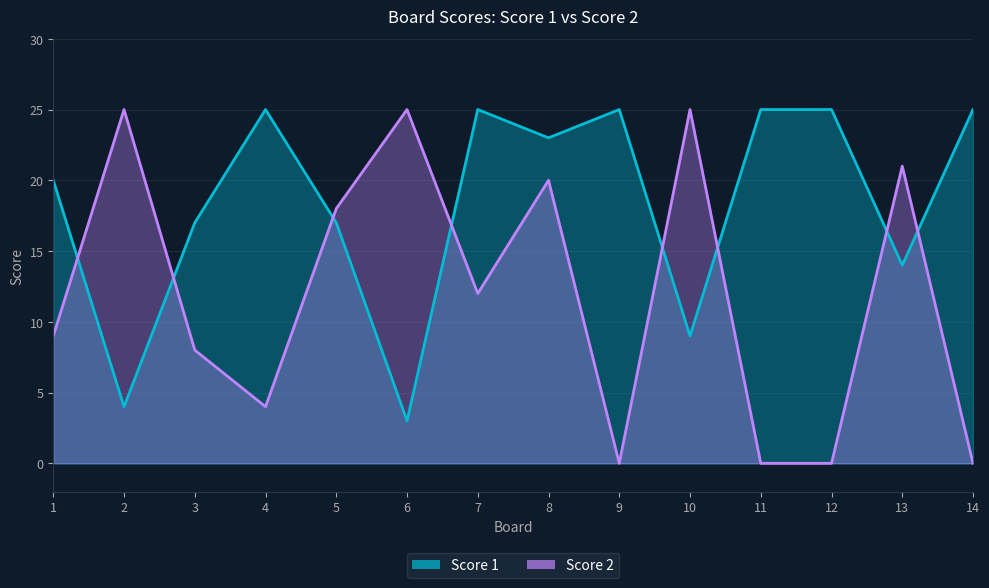

After their last crossing, which series has the higher values: Score 2 or Score 1?

Score 1